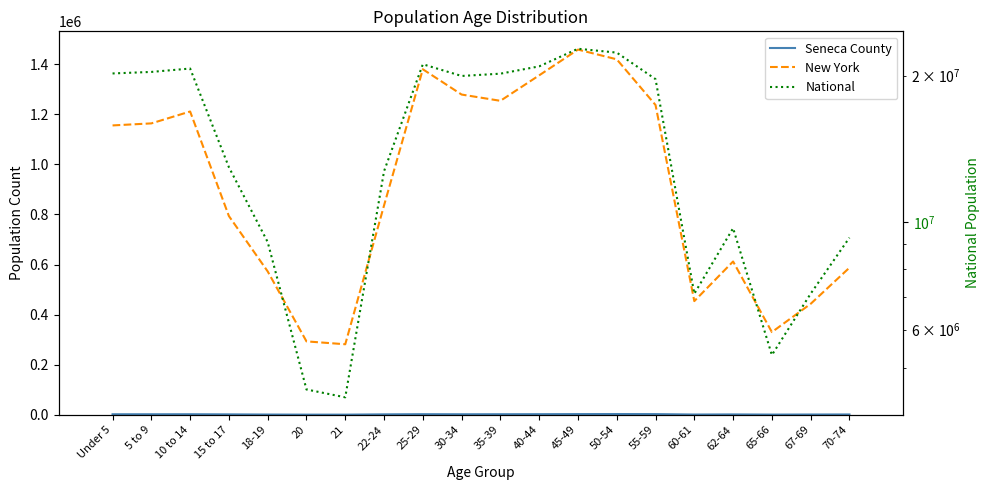

Reading left to right, extract all data points from this chart.

Seneca County: 1980	1952	2062	1525	845	440	437	1596	2255	1948	2108	2290	2661	2852	2583	902	1343	660	961	1208
New York: 1155822	1163955	1211456	793696	572582	293083	281596	836256	1380177	1279160	1254124	1355893	1458763	1419928	1237408	453993	612267	330160	443051	587391
National: 20201362	20348657	20677194	12954254	9086089	4519129	4354294	12712576	21101849	19962099	20179642	20890964	22708591	22298125	19664805	7113727	9704197	5319902	7115361	9278166